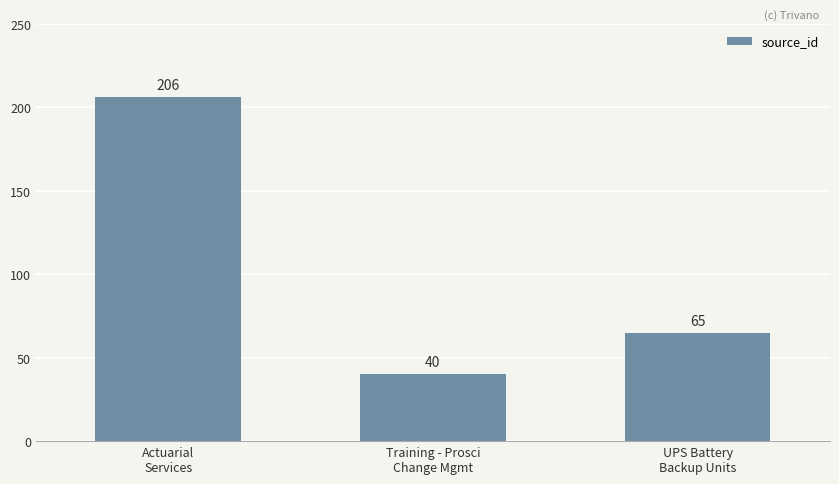

List the labels in order of value, largest first.

Actuarial
Services, UPS Battery
Backup Units, Training - Prosci
Change Mgmt